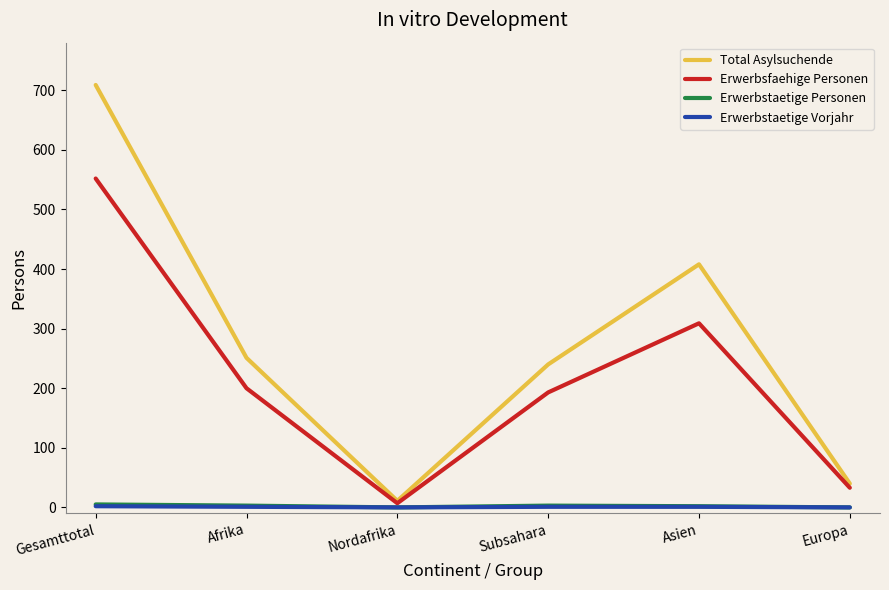

The value of Total Asylsuchende at Subsahara is 426. True or false?

False